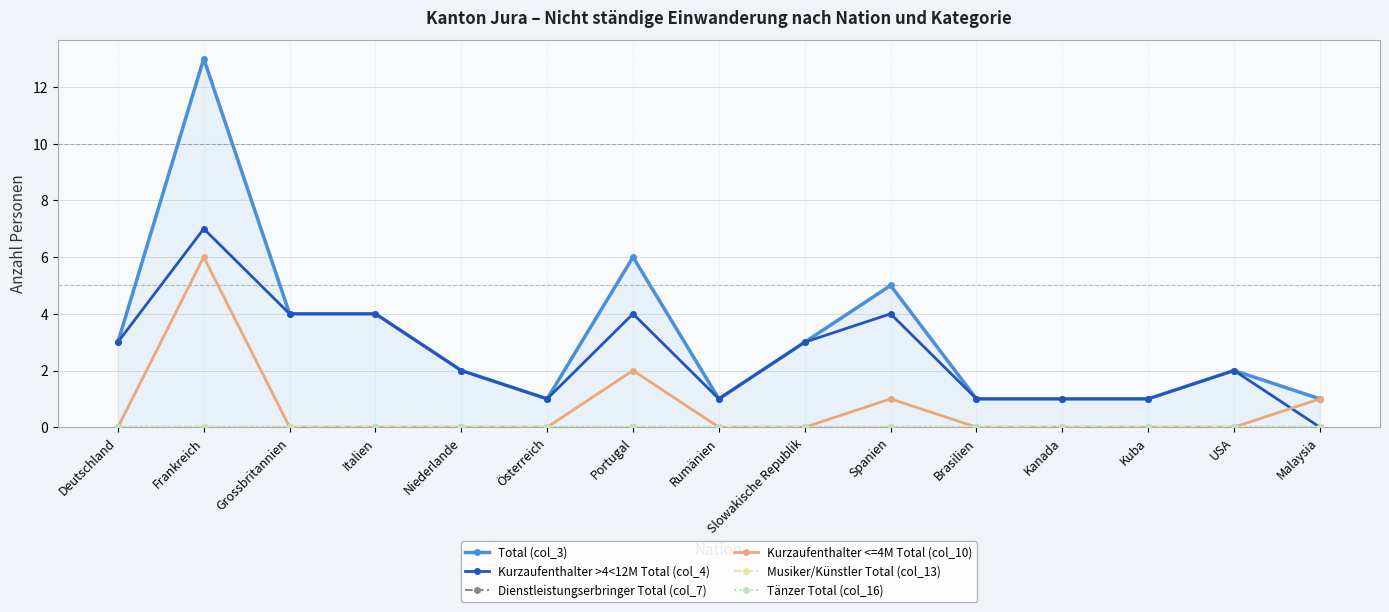

Which series changed the most between Kanada and USA?

Total (col_3)